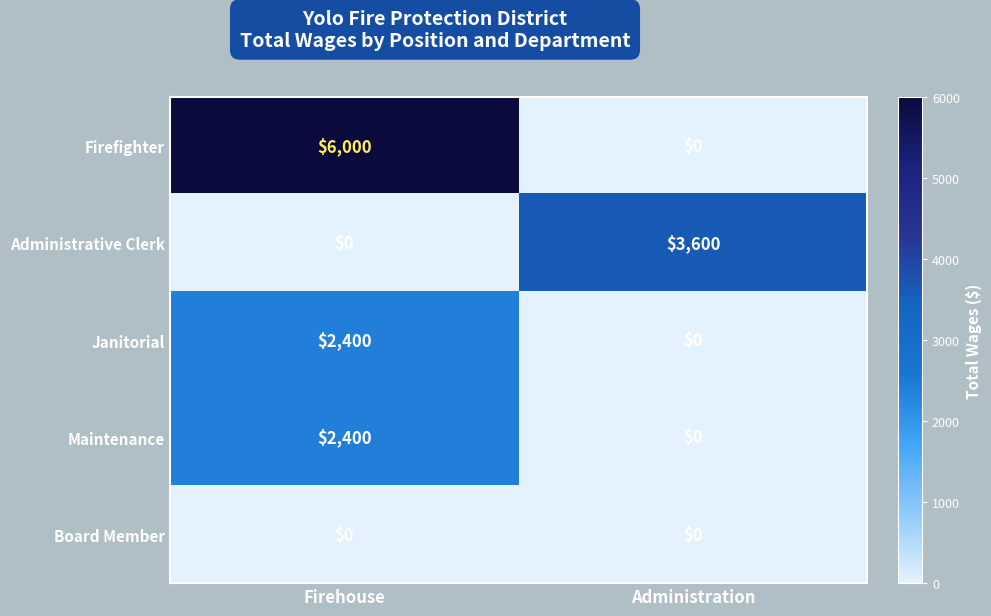

Between Firehouse and Administration, which series saw the biggest shift?

Firefighter